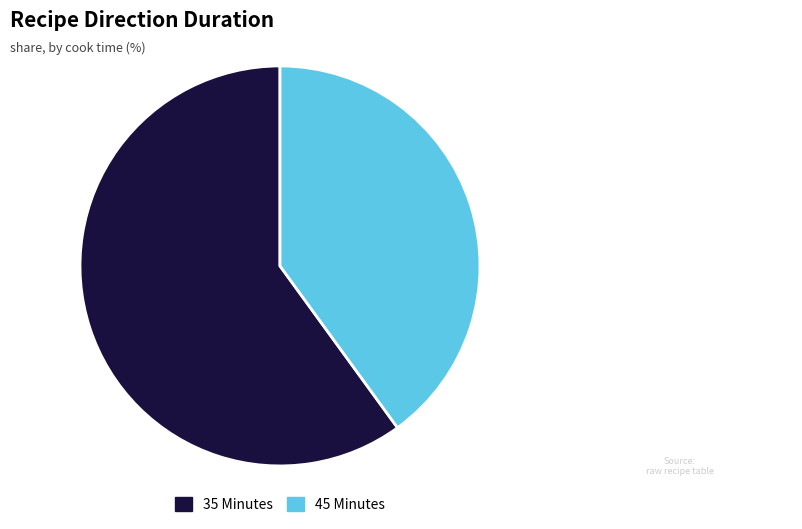

Is 35 Minutes the majority of the pie?

Yes